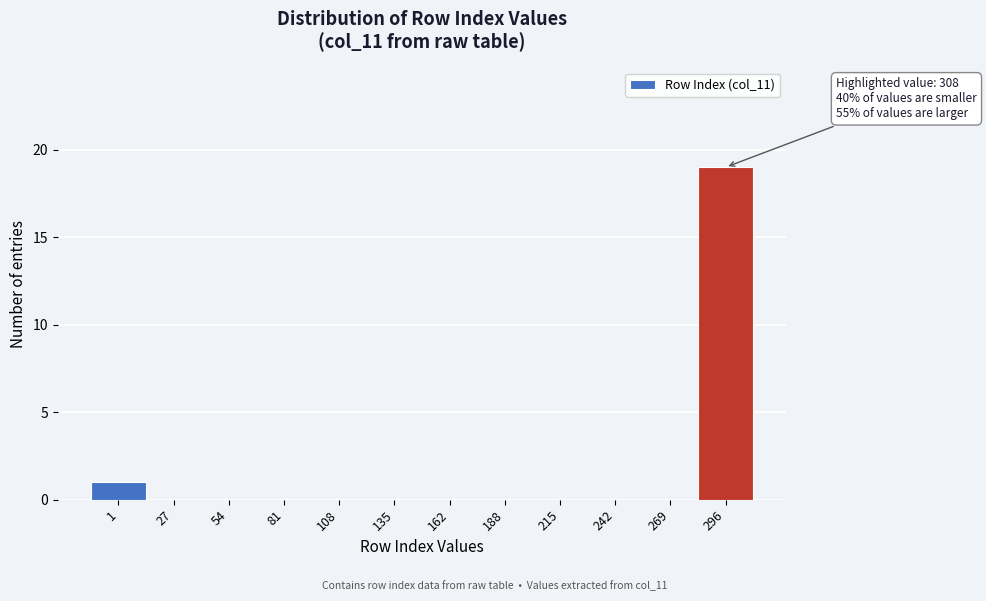

Reading left to right, extract all data points from this chart.

1=1	27=0	54=0	81=0	108=0	135=0	162=0	188=0	215=0	242=0	269=0	296=19